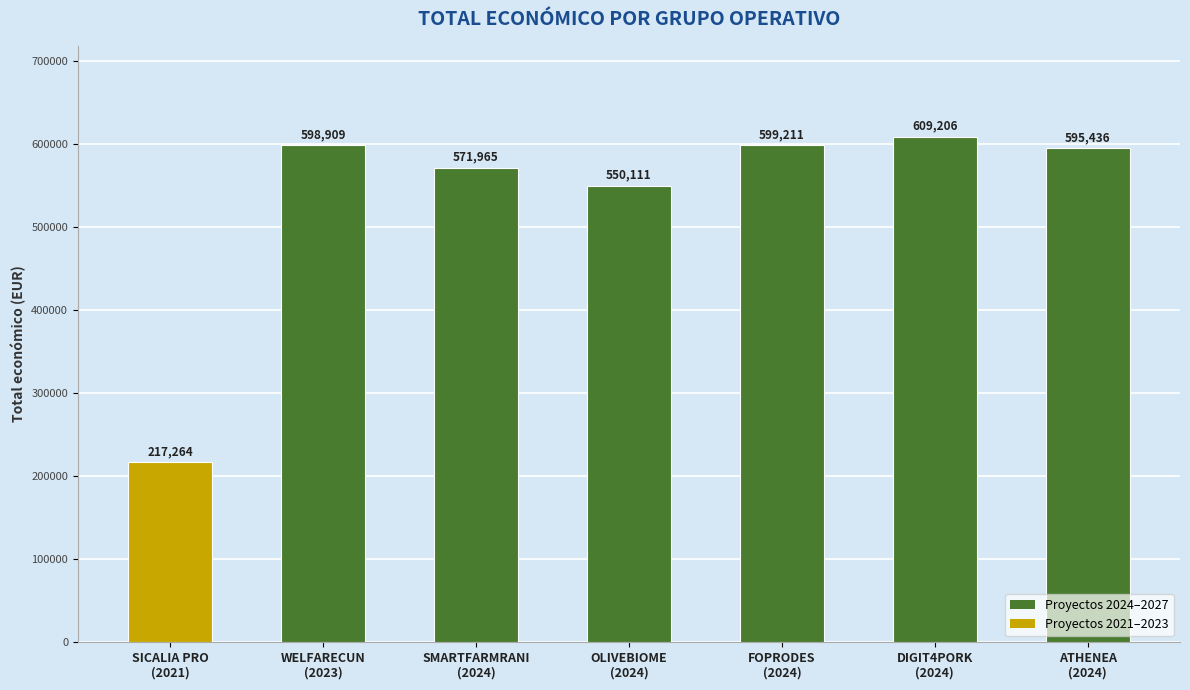

What is the minimum value shown in the chart?

217264